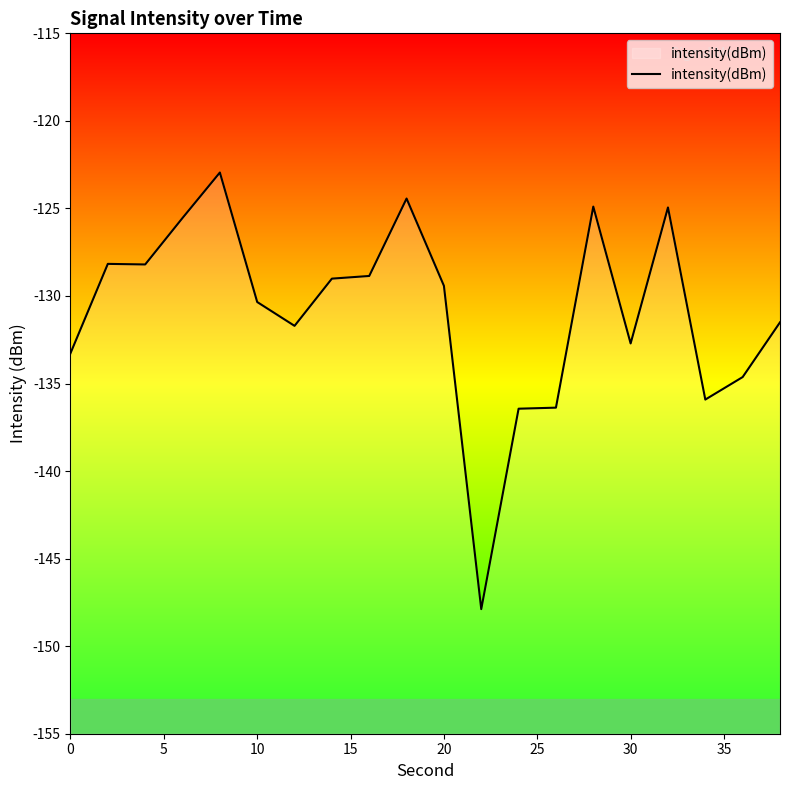

What is the sum of all values?

-2617.2